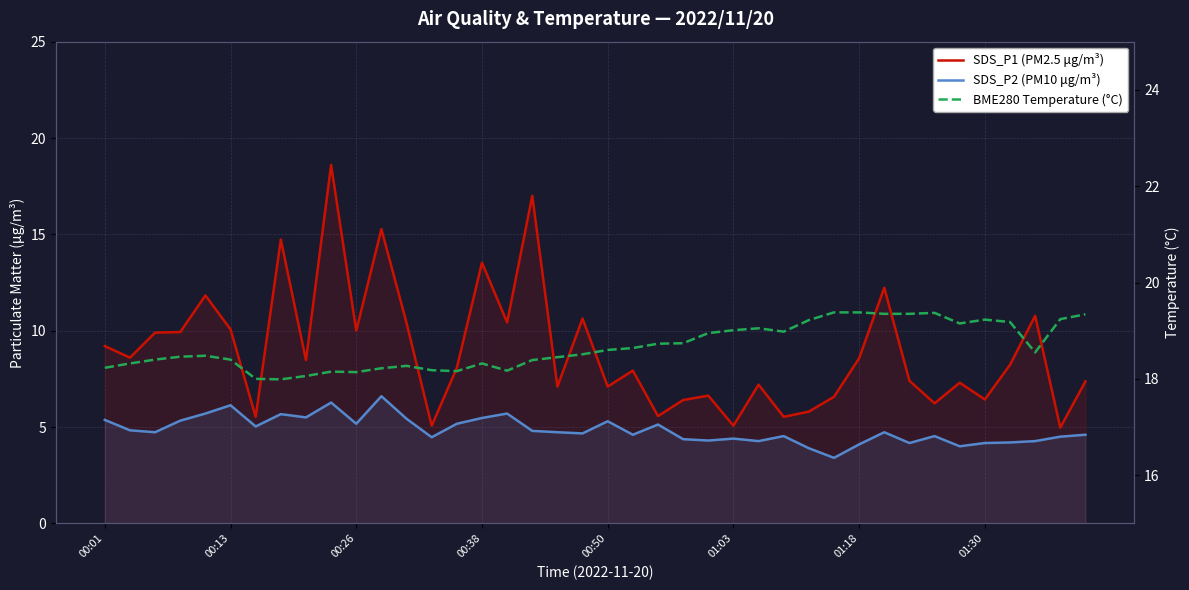

What is the difference between the second highest and second lowest values in the SDS_P2 (PM10 μg/m³) series?

2.4